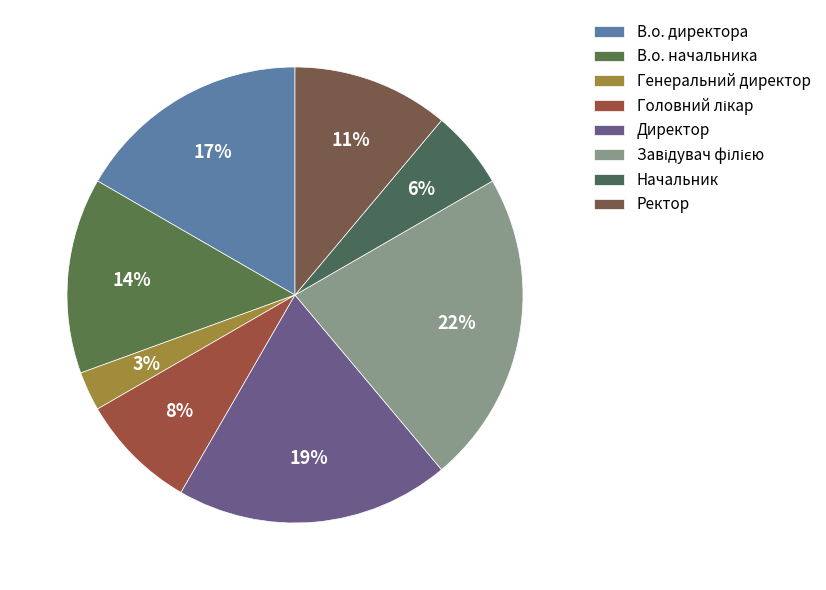

To the nearest percent, what is the difference between the largest and smallest slice percentages?

19%